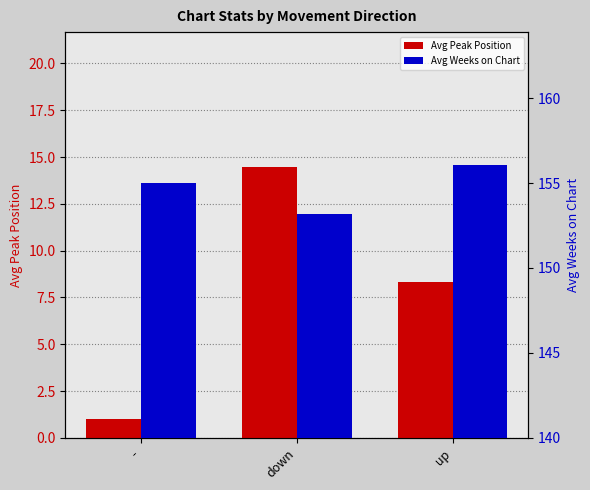

What is the average value of the Avg Weeks on Chart series?

154.8